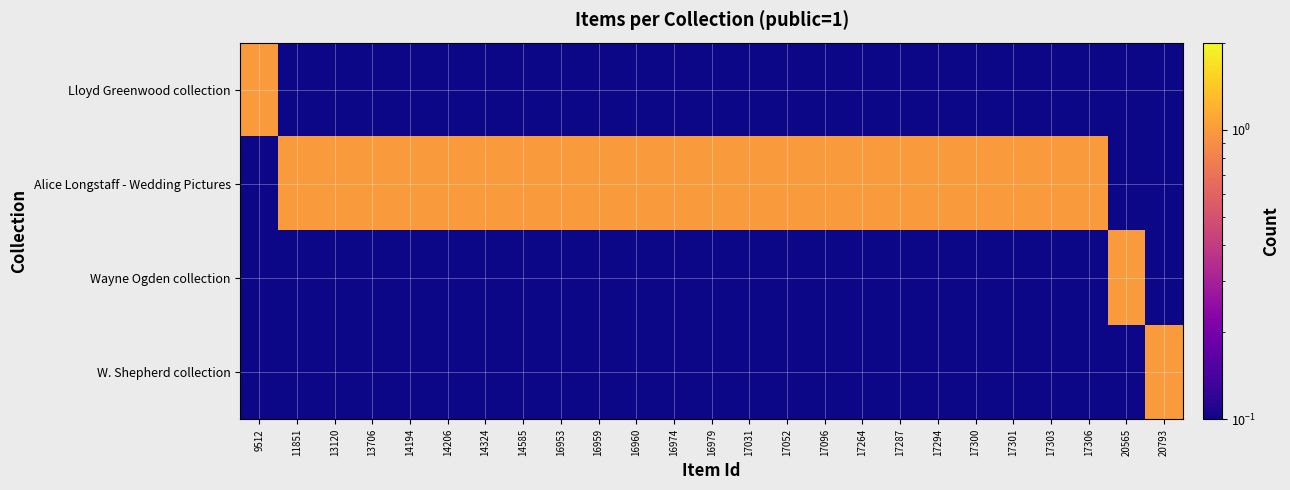

Reading right to left, extract all data points from this chart.

Lloyd Greenwood collection: 20793=0.0	20565=0.0	17306=0.0	17303=0.0	17301=0.0	17300=0.0	17294=0.0	17287=0.0	17264=0.0	17096=0.0	17052=0.0	17031=0.0	16979=0.0	16974=0.0	16960=0.0	16959=0.0	16953=0.0	14585=0.0	14324=0.0	14206=0.0	14194=0.0	13706=0.0	13120=0.0	11851=0.0	9512=1.0
Alice Longstaff - Wedding Pictures: 20793=0.0	20565=0.0	17306=1.0	17303=1.0	17301=1.0	17300=1.0	17294=1.0	17287=1.0	17264=1.0	17096=1.0	17052=1.0	17031=1.0	16979=1.0	16974=1.0	16960=1.0	16959=1.0	16953=1.0	14585=1.0	14324=1.0	14206=1.0	14194=1.0	13706=1.0	13120=1.0	11851=1.0	9512=0.0
Wayne Ogden collection: 20793=0.0	20565=1.0	17306=0.0	17303=0.0	17301=0.0	17300=0.0	17294=0.0	17287=0.0	17264=0.0	17096=0.0	17052=0.0	17031=0.0	16979=0.0	16974=0.0	16960=0.0	16959=0.0	16953=0.0	14585=0.0	14324=0.0	14206=0.0	14194=0.0	13706=0.0	13120=0.0	11851=0.0	9512=0.0
W. Shepherd collection: 20793=1.0	20565=0.0	17306=0.0	17303=0.0	17301=0.0	17300=0.0	17294=0.0	17287=0.0	17264=0.0	17096=0.0	17052=0.0	17031=0.0	16979=0.0	16974=0.0	16960=0.0	16959=0.0	16953=0.0	14585=0.0	14324=0.0	14206=0.0	14194=0.0	13706=0.0	13120=0.0	11851=0.0	9512=0.0